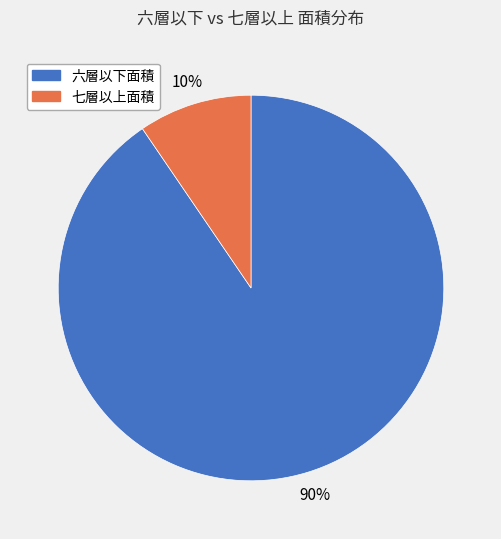

To the nearest percent, what is the average slice percentage?

50%